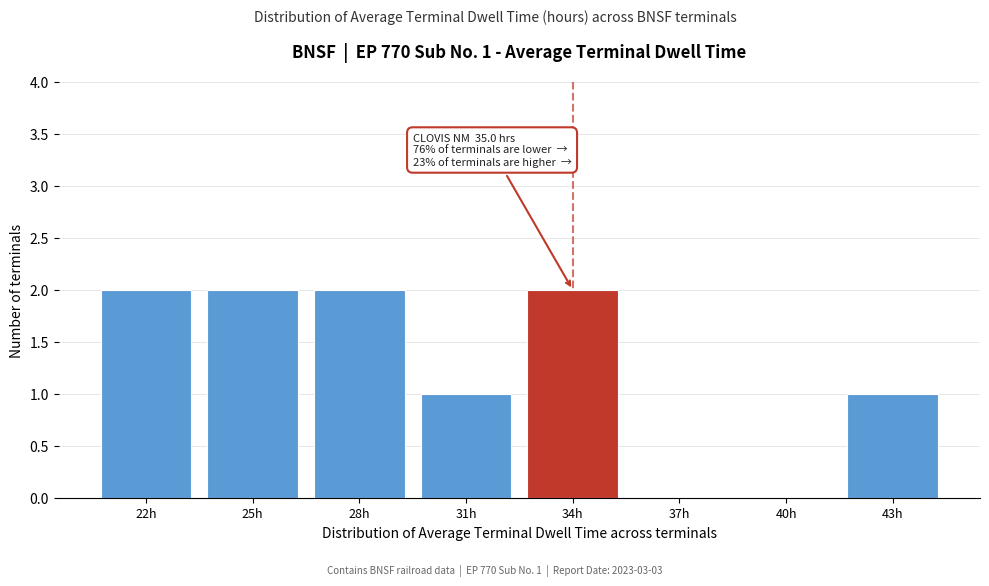

Reading left to right, list all the values displayed in this chart.

22h=2	25h=2	28h=2	31h=1	34h=2	37h=0	40h=0	43h=1